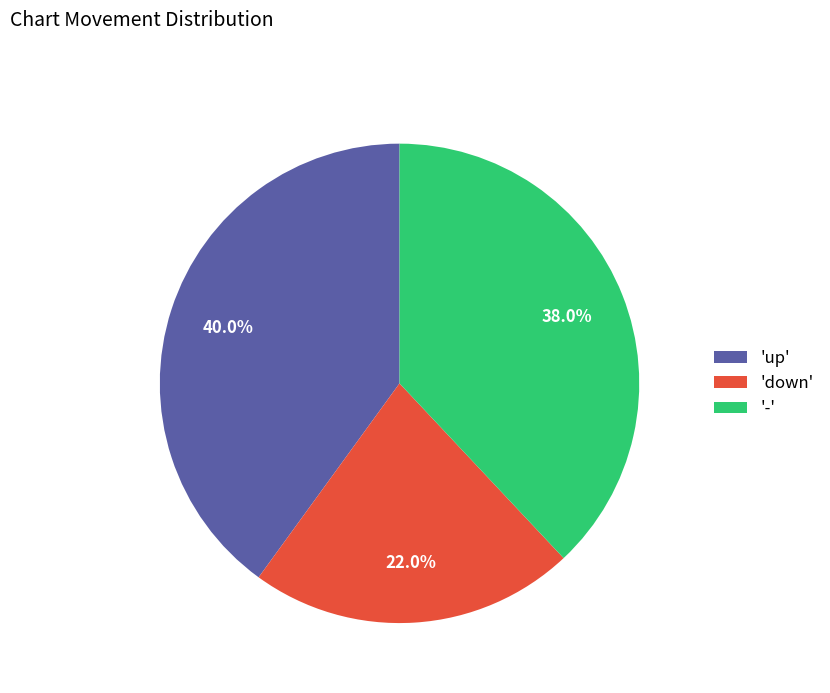

Which category has the biggest portion of the pie?

'up'